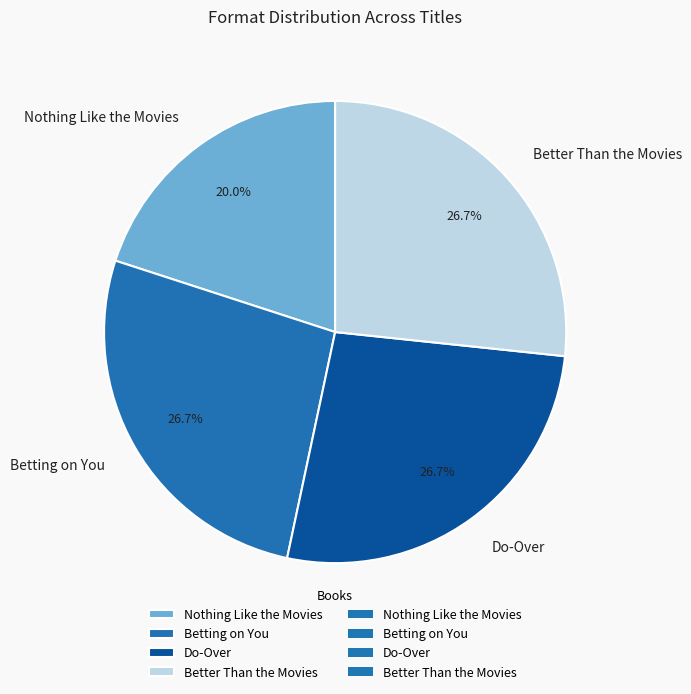

To the nearest percent, what is the average slice percentage?

25%